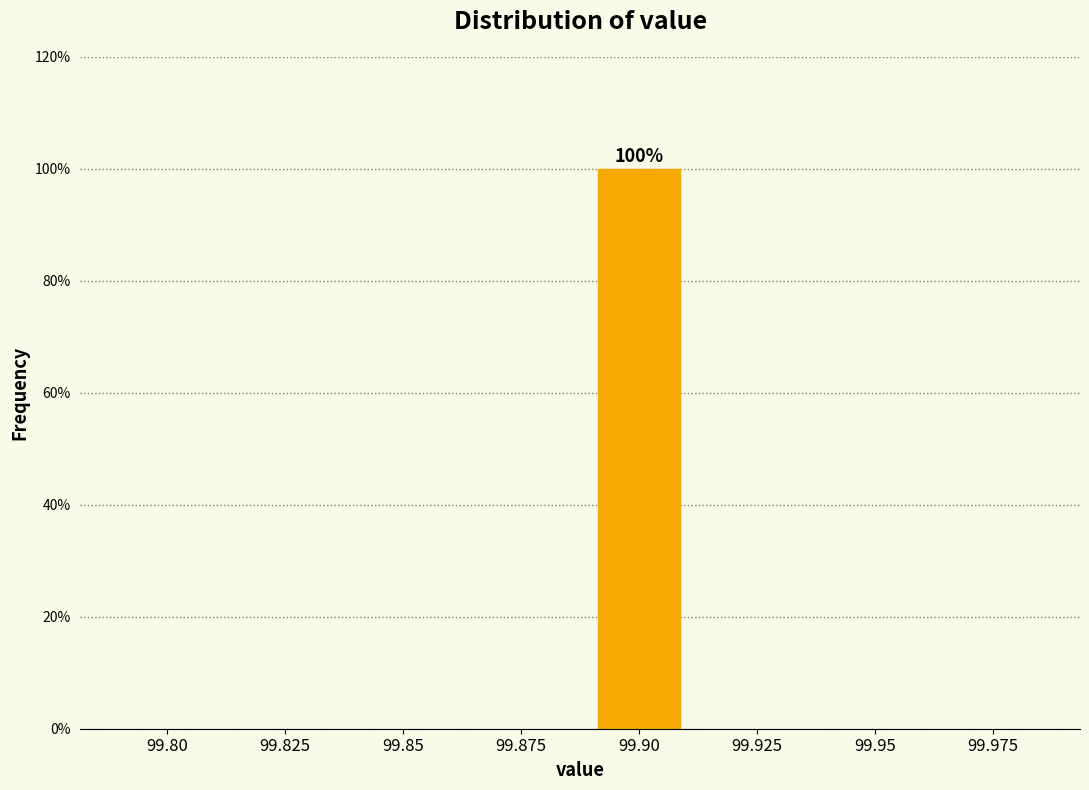

Reading right to left, list all the values displayed in this chart.

99.975=0	99.95=0	99.925=0	99.90=100	99.875=0	99.85=0	99.825=0	99.80=0